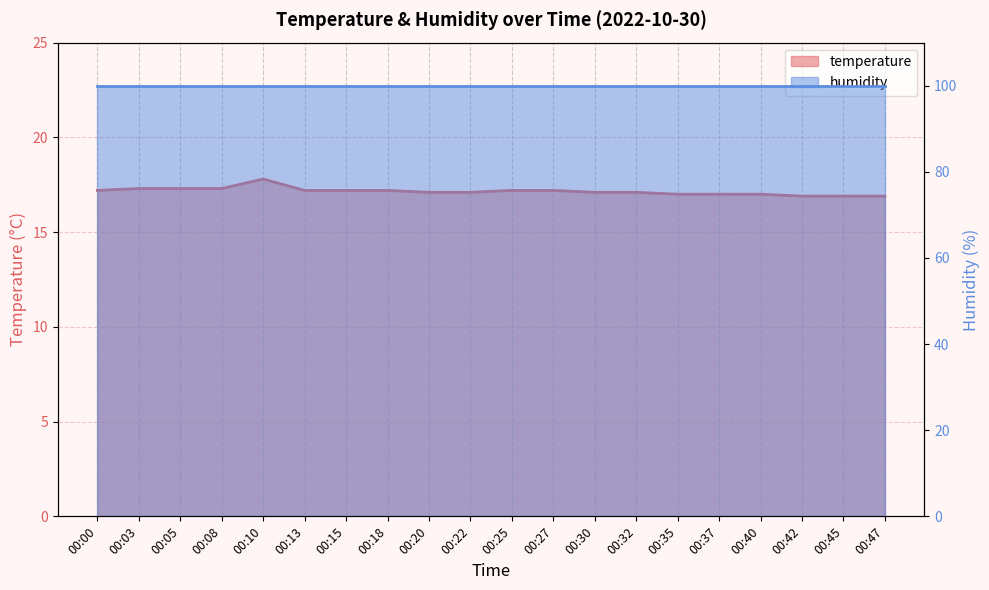

List the labels in order of value, largest first.

00:10, 00:03, 00:05, 00:08, 00:00, 00:13, 00:15, 00:18, 00:25, 00:27, 00:20, 00:22, 00:30, 00:32, 00:35, 00:37, 00:40, 00:42, 00:45, 00:47